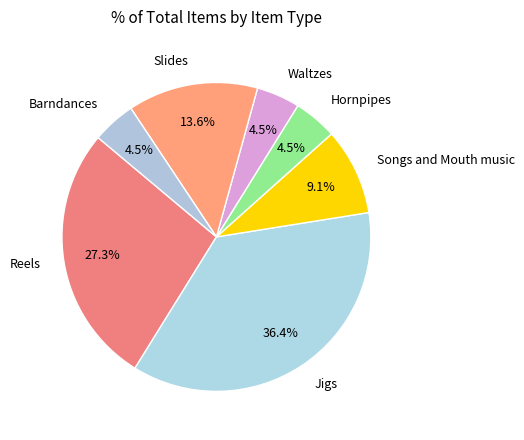

What is the largest slice in the pie chart?

Jigs